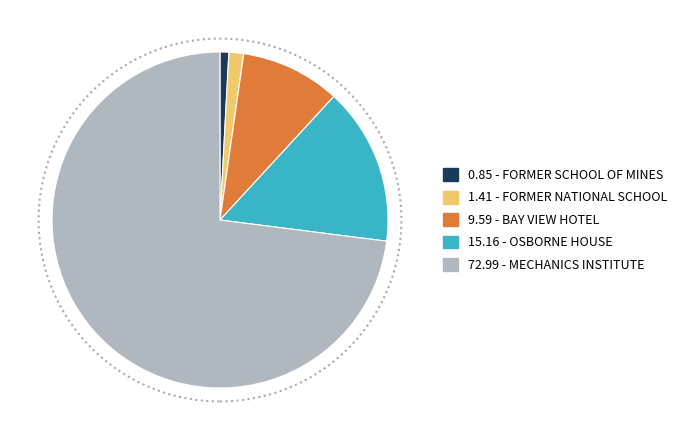

Does any single category account for the majority?

Yes